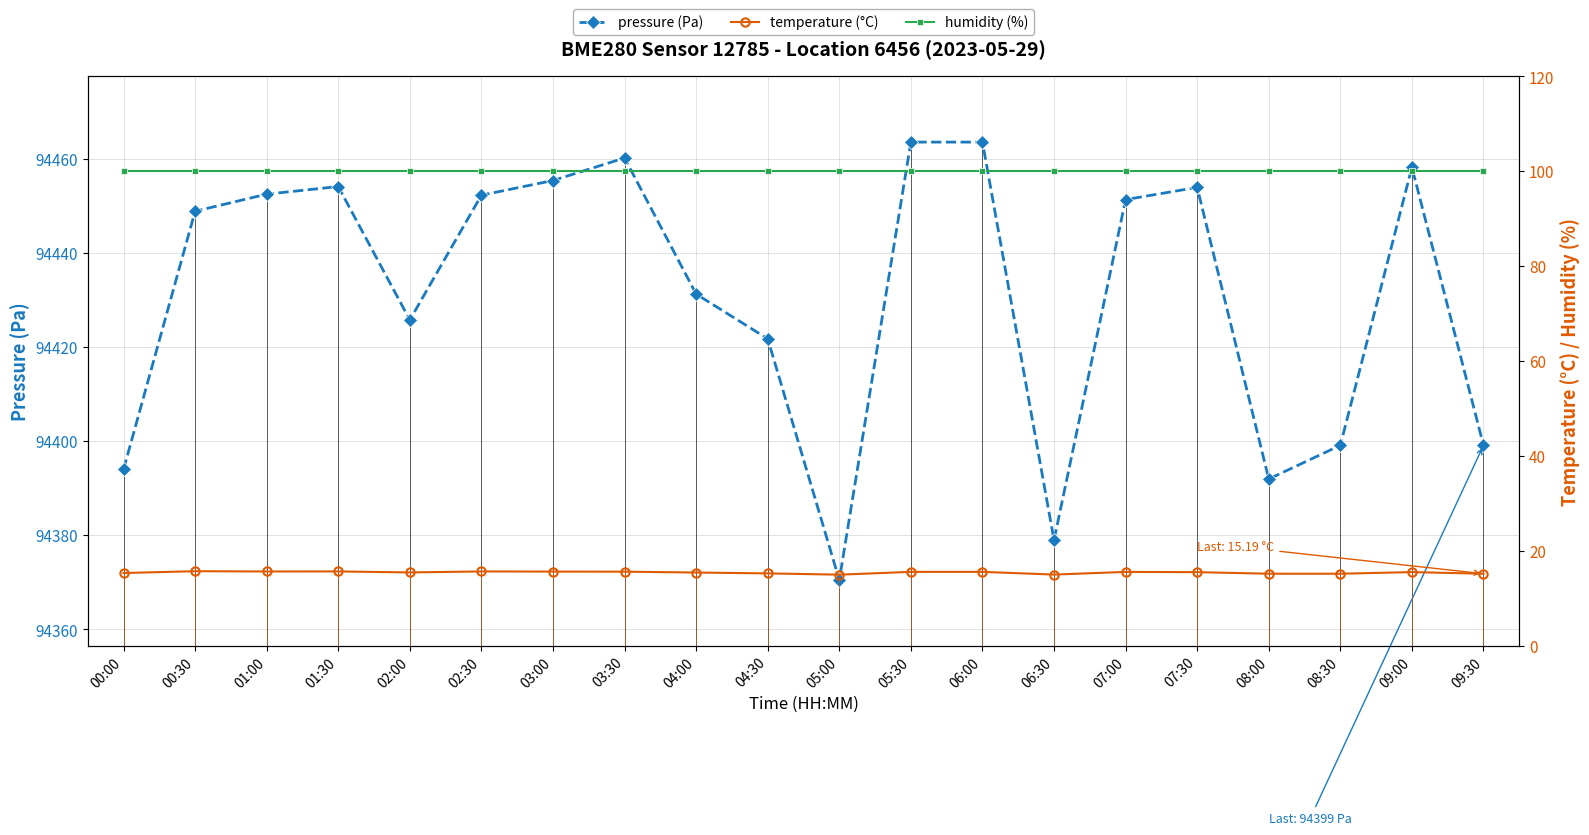

What is the spread (max minus min) of values at 09:30?

94383.9